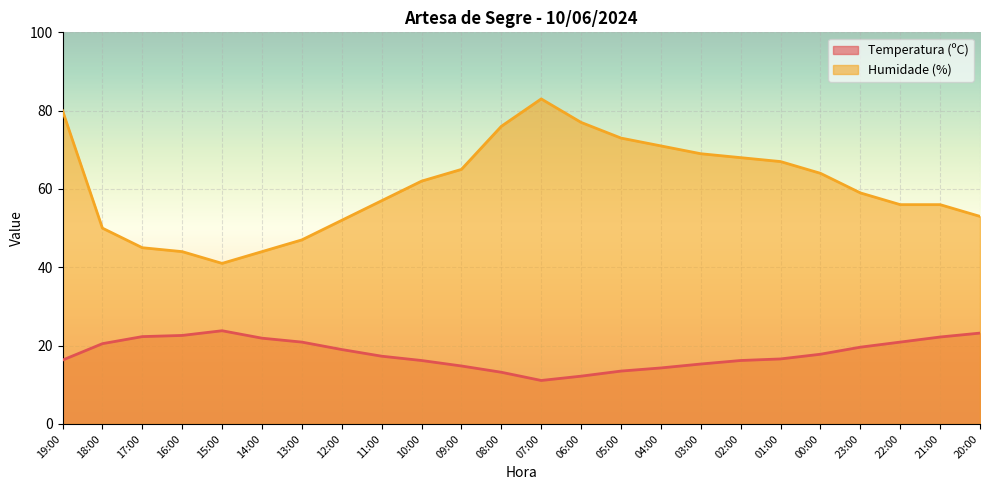

What is the highest value of the Temperatura (ºC) series?

23.8